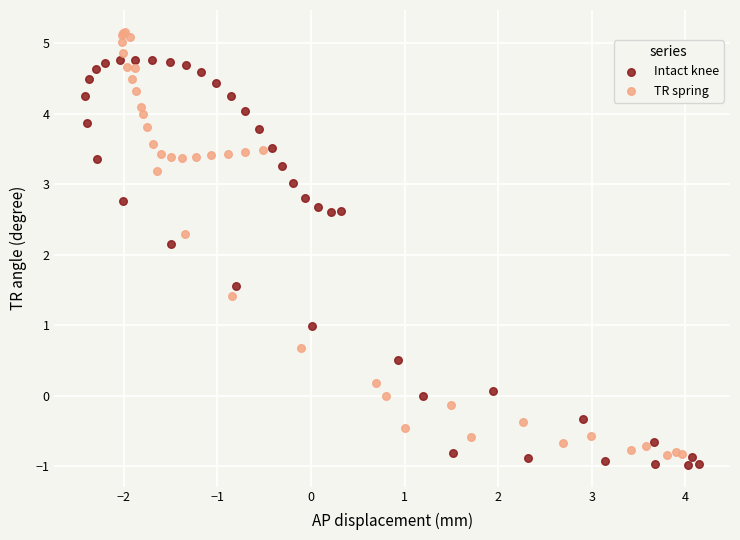

Which series reaches the maximum Y coordinate?

TR spring